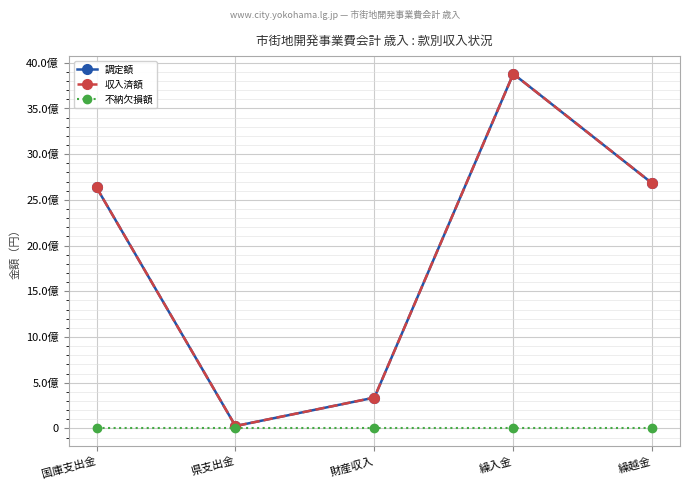

Which has a higher value, 繰入金 or 県支出金?

繰入金